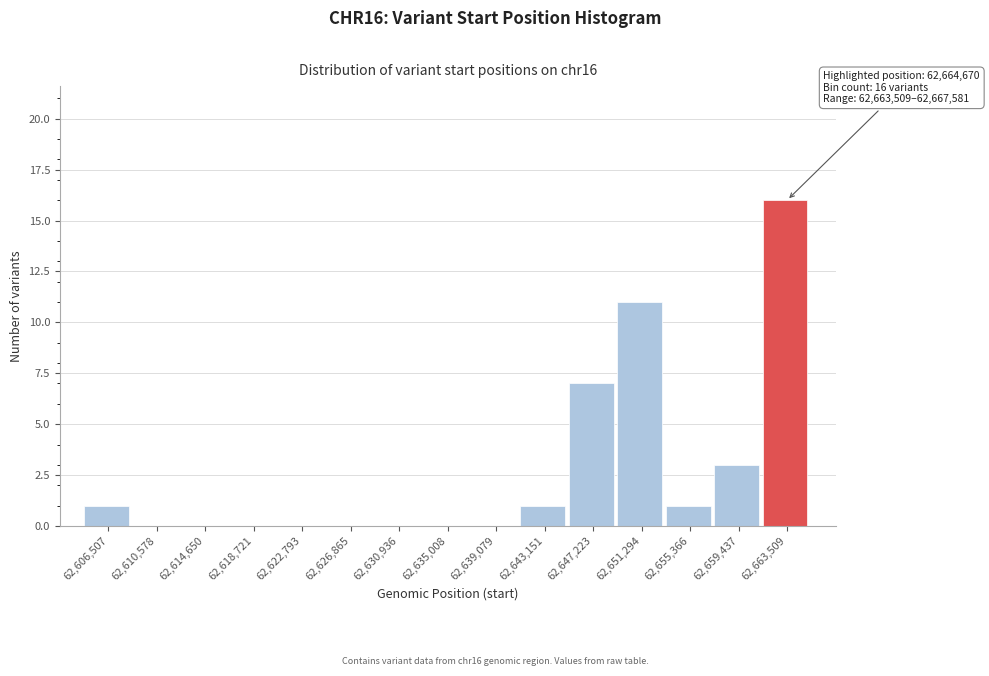

Reading right to left, extract all data points from this chart.

62,663,509=16	62,659,437=3	62,655,366=1	62,651,294=11	62,647,223=7	62,643,151=1	62,639,079=0	62,635,008=0	62,630,936=0	62,626,865=0	62,622,793=0	62,618,721=0	62,614,650=0	62,610,578=0	62,606,507=1